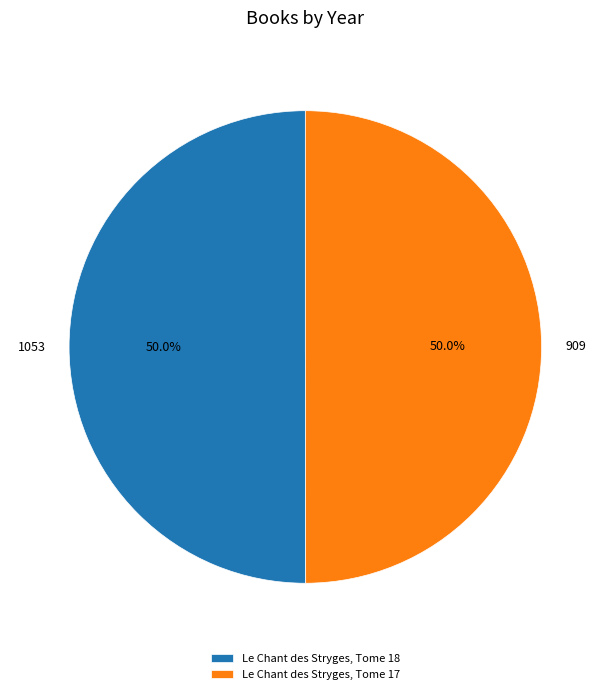

To the nearest percent, what is the combined percentage of Le Chant des Stryges, Tome 17 and Le Chant des Stryges, Tome 18?

100%